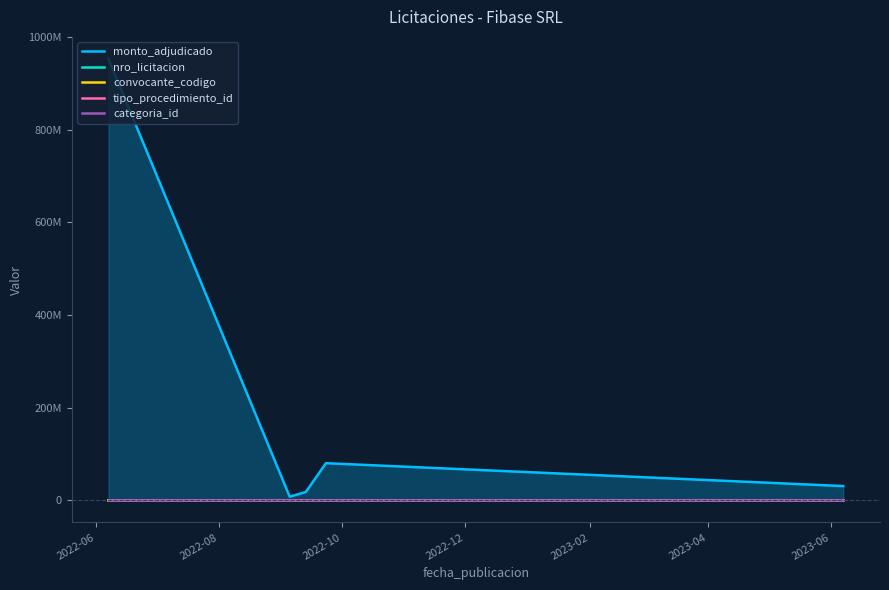

What are all the series names shown in the legend?

monto_adjudicado, nro_licitacion, convocante_codigo, tipo_procedimiento_id, categoria_id